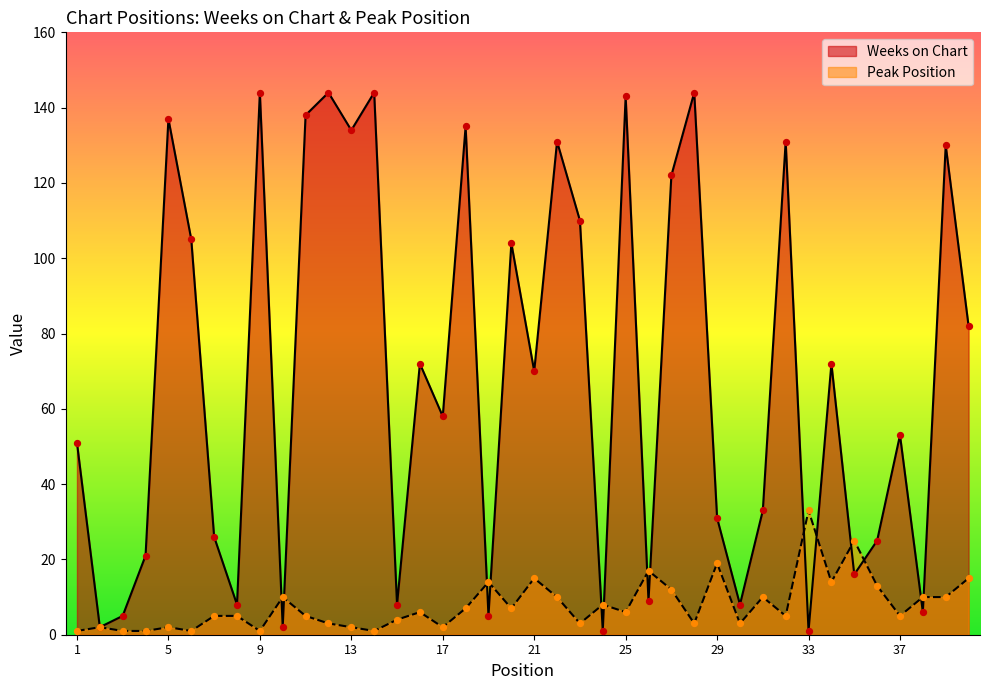

Which series has the largest Y range (max minus min)?

Weeks on Chart